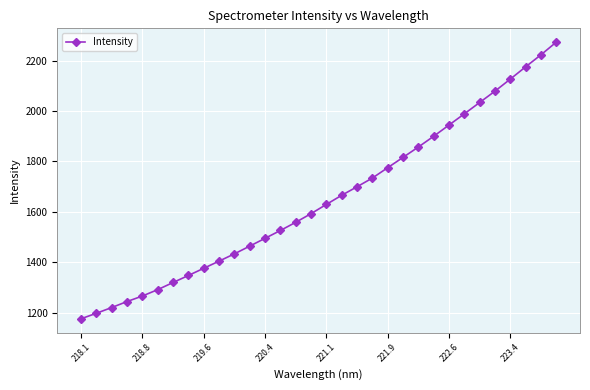

What is the smallest value displayed?

1175.4